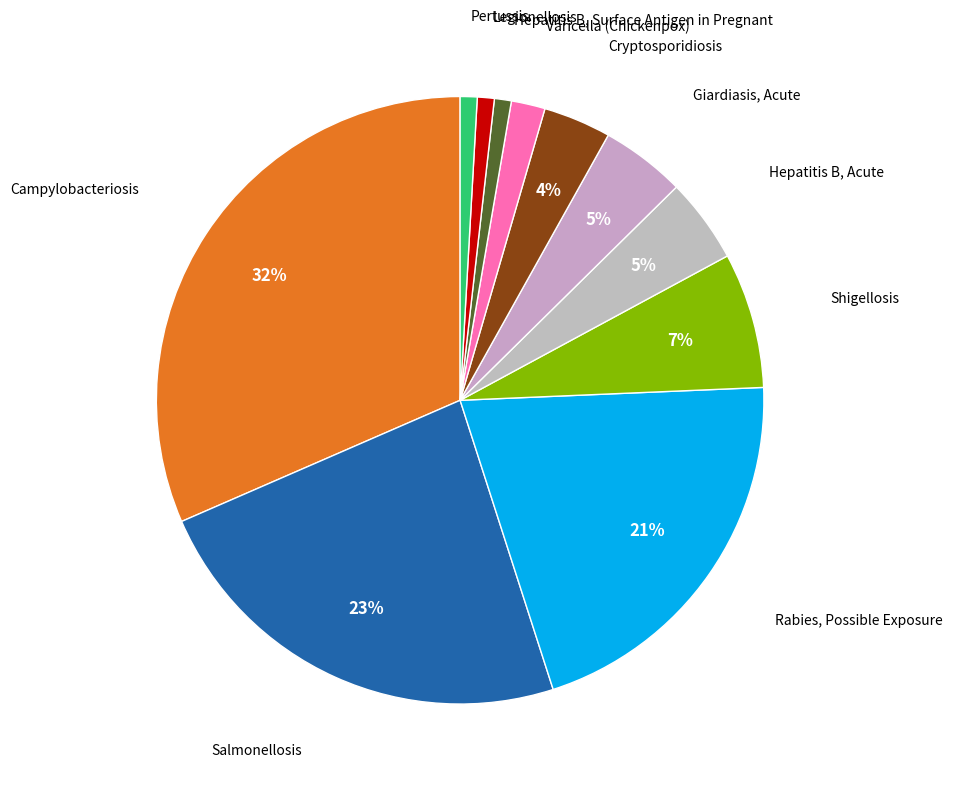

How many slices are in this pie chart?

11